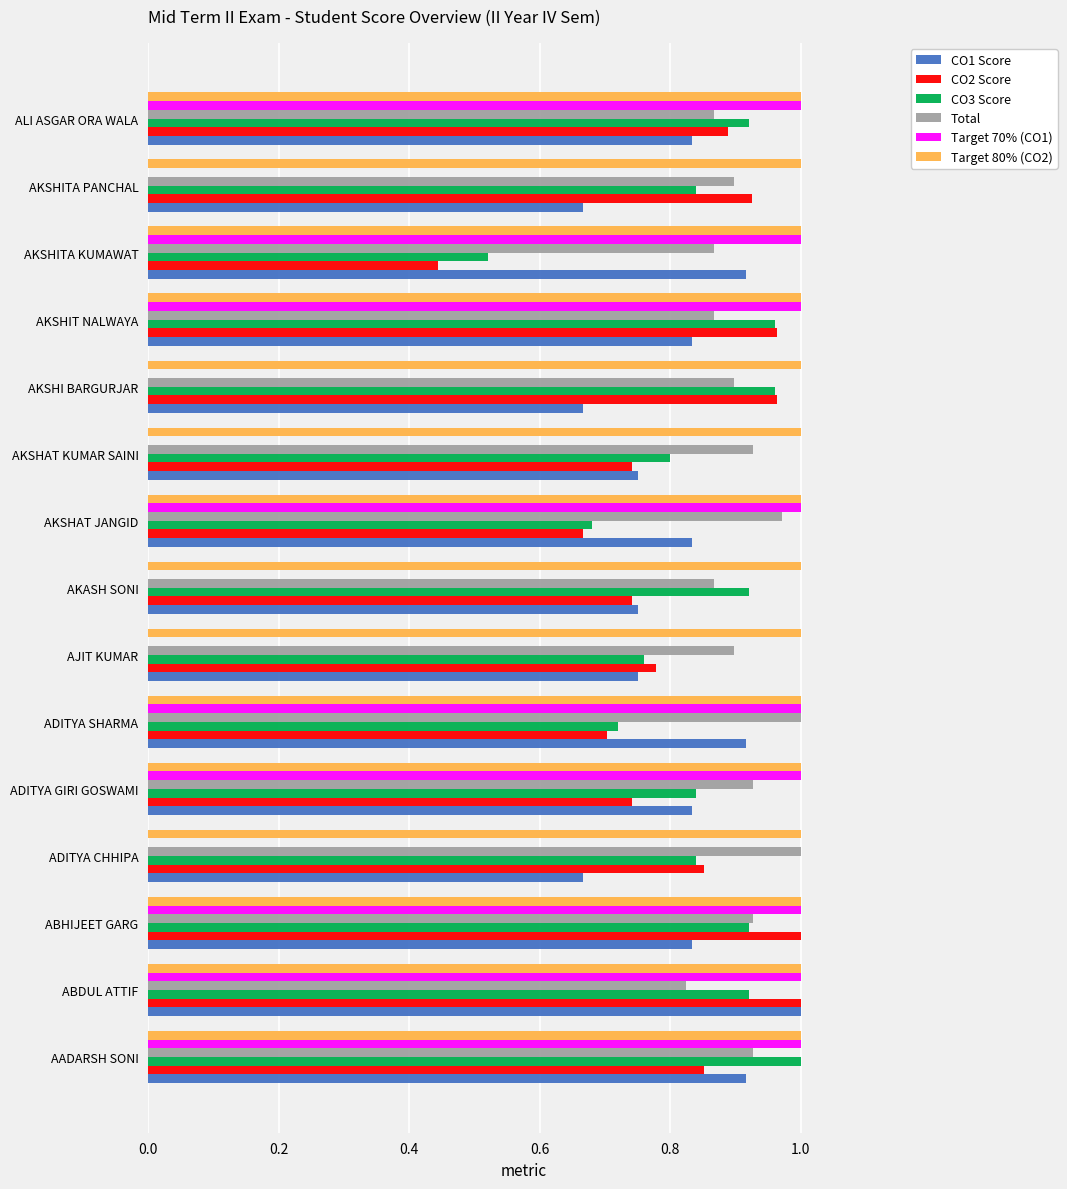

Which series has the largest range (max minus min)?

Target 70% (CO1)